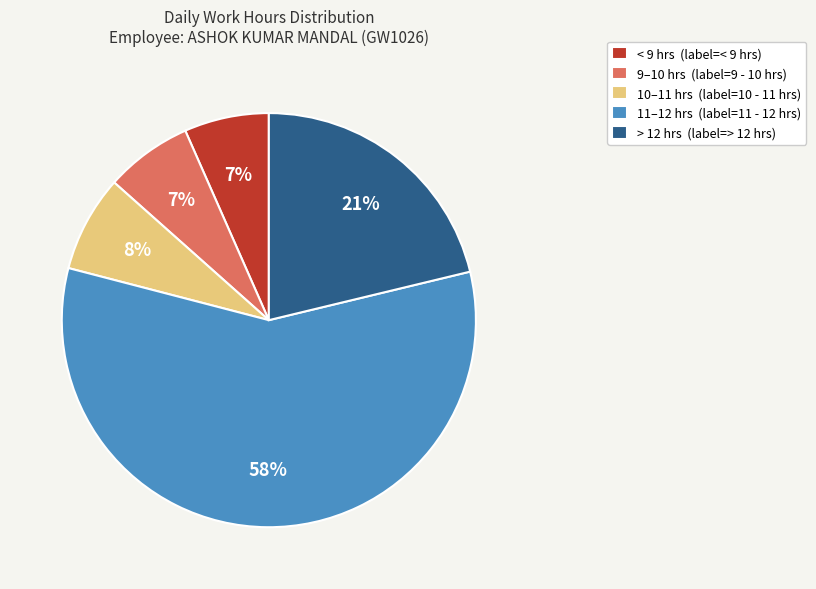

True or false: 11–12 hrs (label=11 - 12 hrs) accounts for 63% of the total.

False